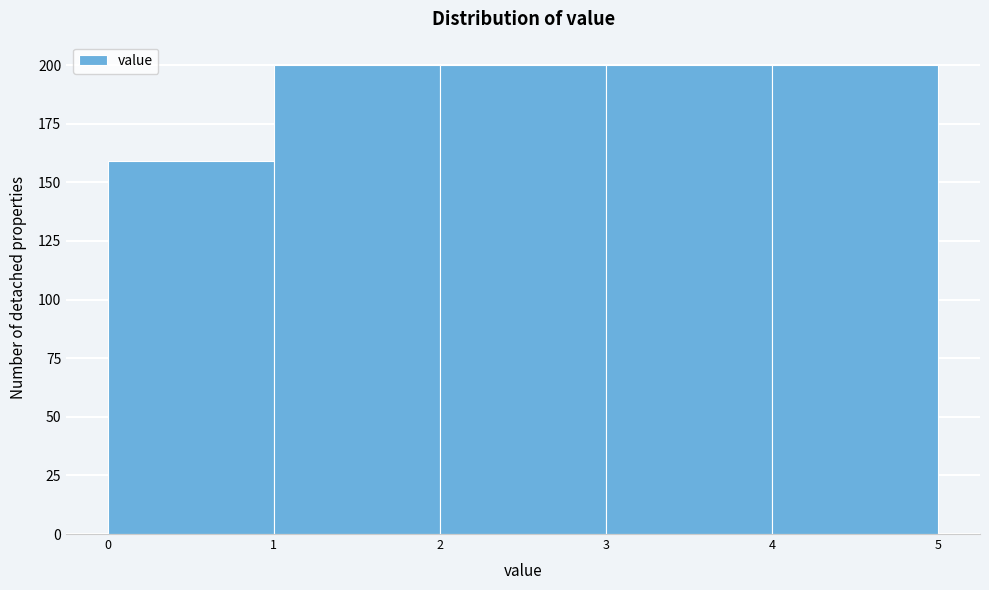

Reading left to right, list every bar in this chart as the range it spans on the x-axis followed by its height. The values are not printed on the chart, so give them approximately, as read against the axis.

0 to 1: 160
1 to 2: 200
2 to 3: 200
3 to 4: 200
4 to 5: 200